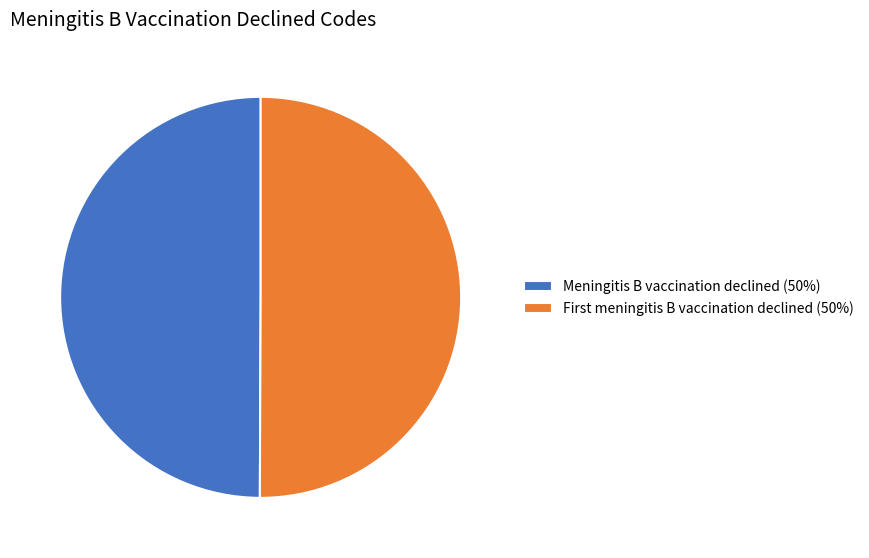

The Meningitis B vaccination declined (50%) slice represents 50% of the pie. True or false?

True